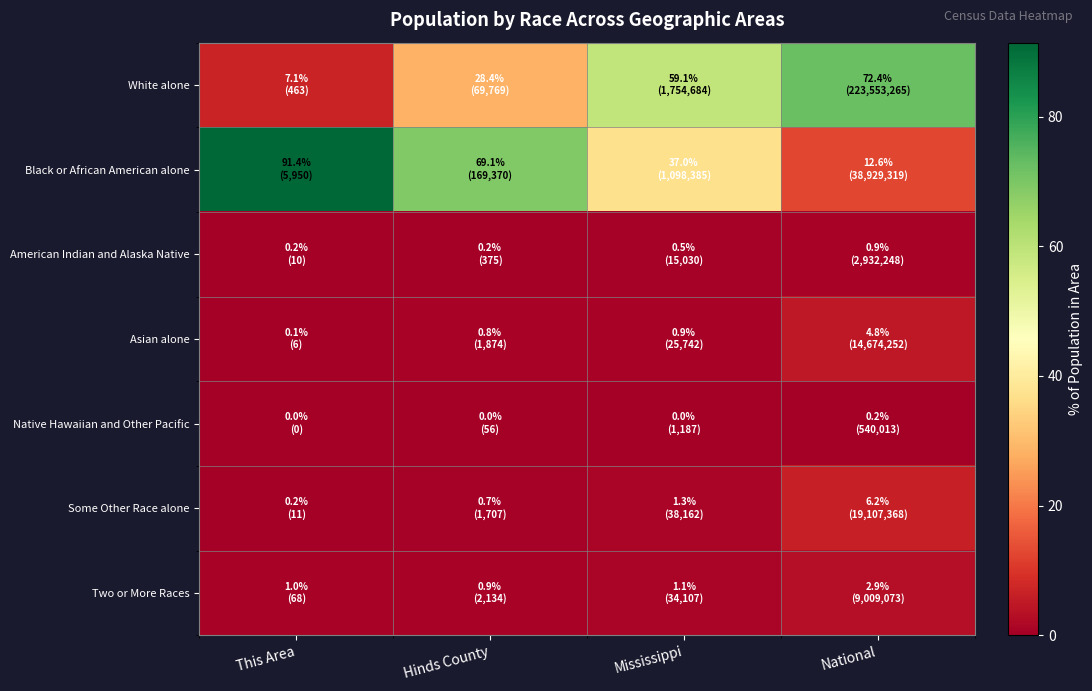

Reading left to right, list all the values displayed in this chart.

White alone: This Area=7.1	Hinds County=28.4	Mississippi=59.1	National=72.4
Black or African American alone: This Area=91.4	Hinds County=69.1	Mississippi=37.0	National=12.6
American Indian and Alaska Native: This Area=0.2	Hinds County=0.2	Mississippi=0.5	National=0.9
Asian alone: This Area=0.1	Hinds County=0.8	Mississippi=0.9	National=4.8
Native Hawaiian and Other Pacific: This Area=0.0	Hinds County=0.0	Mississippi=0.0	National=0.2
Some Other Race alone: This Area=0.2	Hinds County=0.7	Mississippi=1.3	National=6.2
Two or More Races: This Area=1.0	Hinds County=0.9	Mississippi=1.1	National=2.9